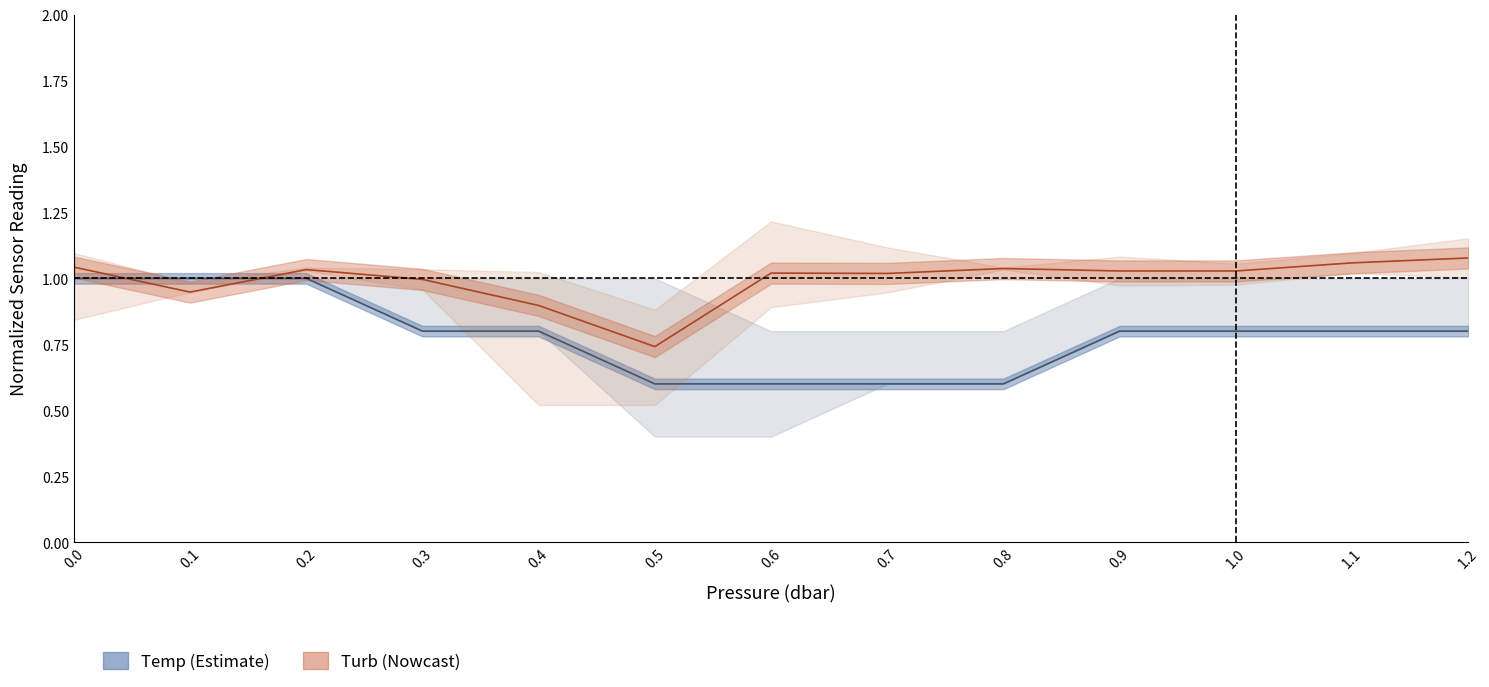

Is it true that Turb center equals 1.5 at 1.0?

False